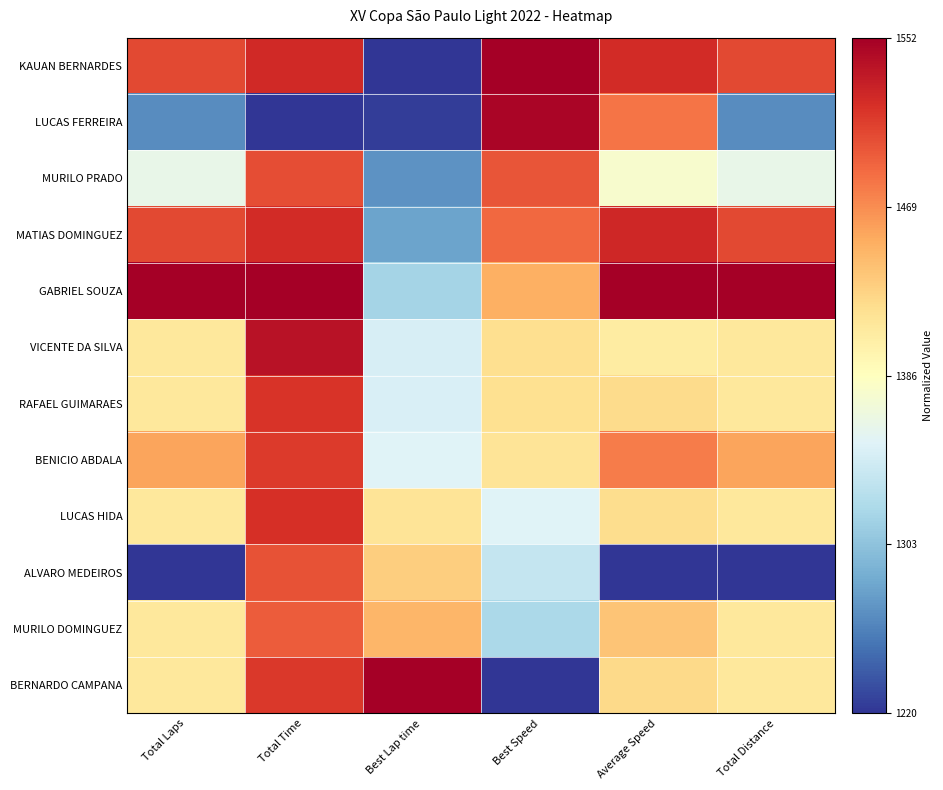

Reading left to right, transcribe all the data shown in this chart.

KAUAN BERNARDES: Total Laps=0.9	Total Time=0.9	Best Lap time=0.0	Best Speed=1.0	Average Speed=0.9	Total Distance=0.9
LUCAS FERREIRA: Total Laps=0.1	Total Time=0.0	Best Lap time=0.0	Best Speed=1.0	Average Speed=0.8	Total Distance=0.1
MURILO PRADO: Total Laps=0.4	Total Time=0.9	Best Lap time=0.2	Best Speed=0.8	Average Speed=0.5	Total Distance=0.4
MATIAS DOMINGUEZ: Total Laps=0.9	Total Time=0.9	Best Lap time=0.2	Best Speed=0.8	Average Speed=0.9	Total Distance=0.9
GABRIEL SOUZA: Total Laps=1.0	Total Time=1.0	Best Lap time=0.3	Best Speed=0.7	Average Speed=1.0	Total Distance=1.0
VICENTE DA SILVA: Total Laps=0.6	Total Time=1.0	Best Lap time=0.4	Best Speed=0.6	Average Speed=0.6	Total Distance=0.6
RAFAEL GUIMARAES: Total Laps=0.6	Total Time=0.9	Best Lap time=0.4	Best Speed=0.6	Average Speed=0.6	Total Distance=0.6
BENICIO ABDALA: Total Laps=0.7	Total Time=0.9	Best Lap time=0.4	Best Speed=0.6	Average Speed=0.8	Total Distance=0.7
LUCAS HIDA: Total Laps=0.6	Total Time=0.9	Best Lap time=0.6	Best Speed=0.4	Average Speed=0.6	Total Distance=0.6
ALVARO MEDEIROS: Total Laps=0.0	Total Time=0.8	Best Lap time=0.6	Best Speed=0.3	Average Speed=0.0	Total Distance=0.0
MURILO DOMINGUEZ: Total Laps=0.6	Total Time=0.8	Best Lap time=0.7	Best Speed=0.3	Average Speed=0.7	Total Distance=0.6
BERNARDO CAMPANA: Total Laps=0.6	Total Time=0.9	Best Lap time=1.0	Best Speed=0.0	Average Speed=0.6	Total Distance=0.6